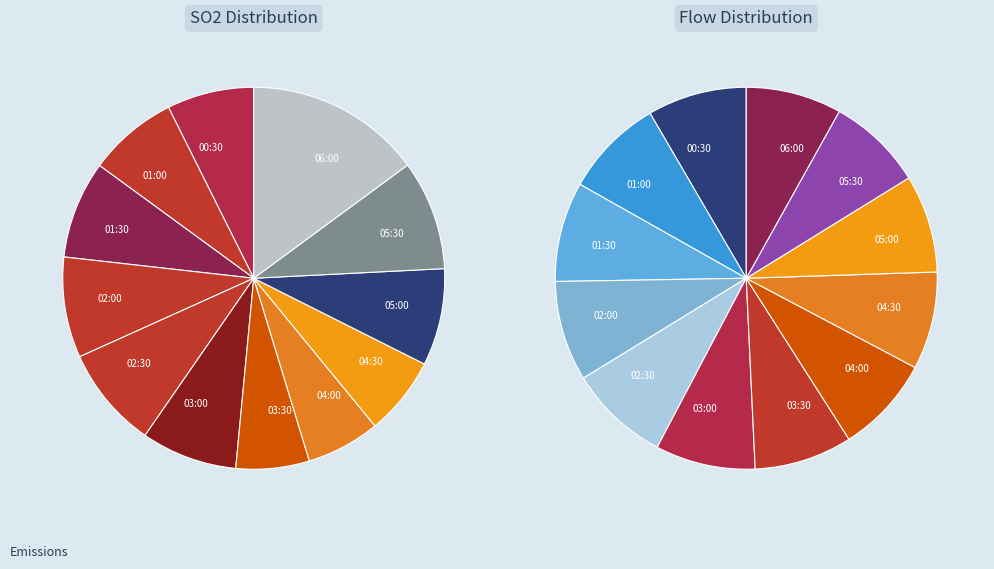

What is the smallest slice in the pie chart?

02:30